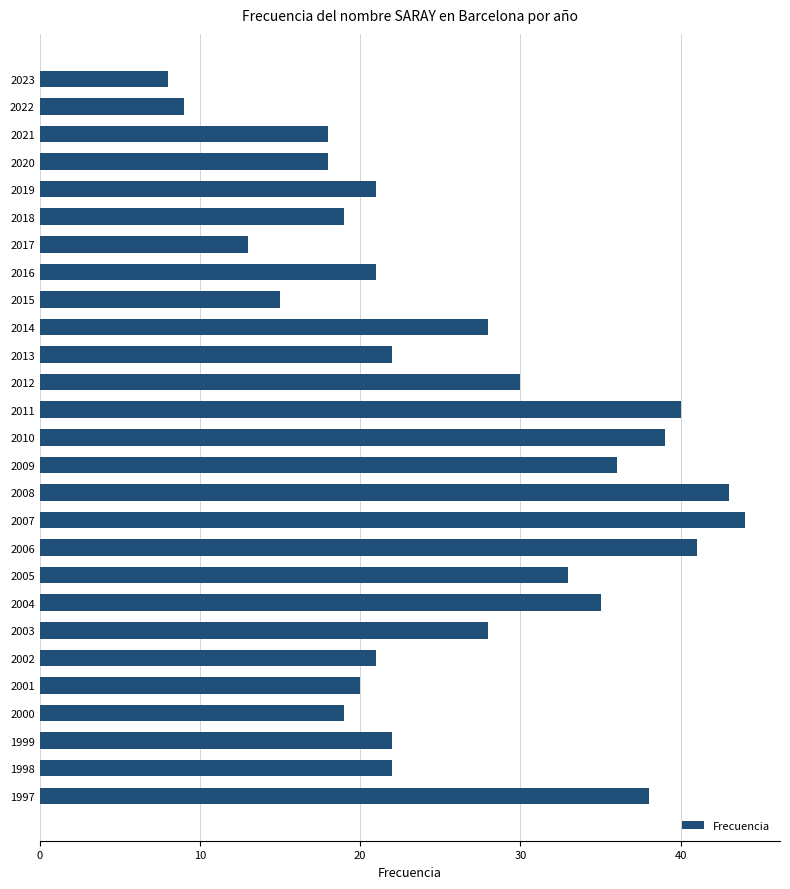

Which has a higher value, 2020 or 2010?

2010